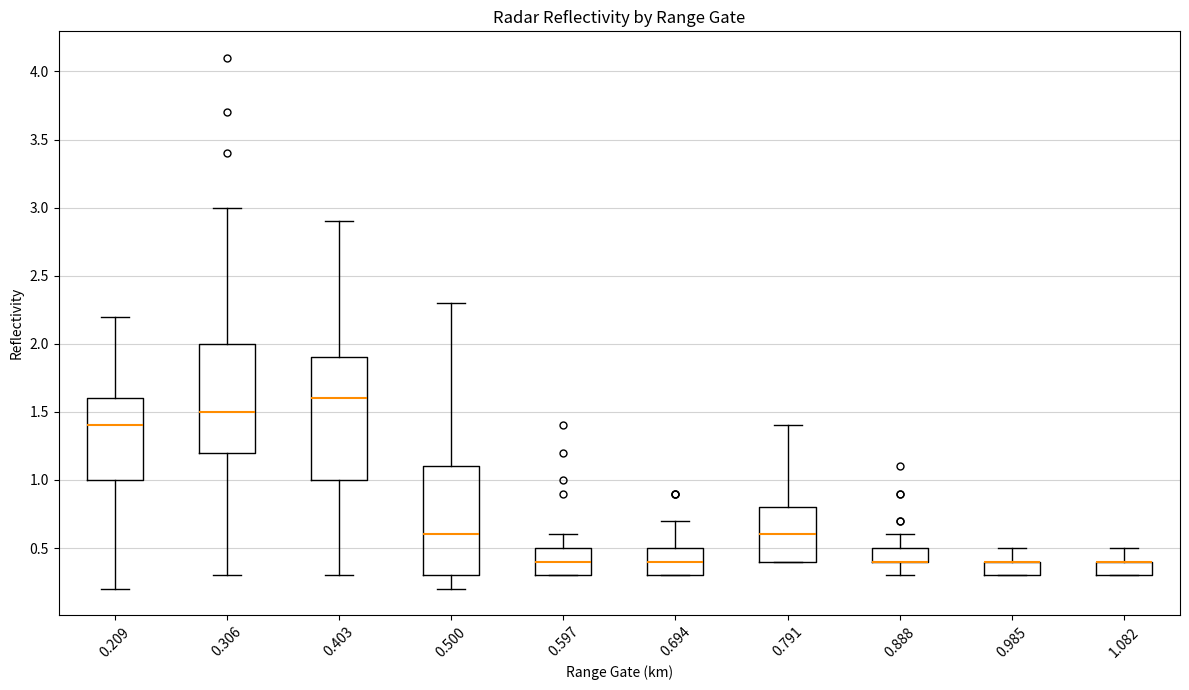

Reading left to right, read every box against the y-axis: the position of its median line, the range the box covers, and the ends of its whiskers. The values are not printed on the chart, so give them approximately, as read against the axis.

0.209: median 1.4, box 1.0 to 1.6, whiskers 0.2 to 2.2
0.306: median 1.5, box 1.2 to 2.0, whiskers 0.3 to 3.0
0.403: median 1.6, box 1.0 to 1.9, whiskers 0.3 to 2.9
0.500: median 0.6, box 0.3 to 1.1, whiskers 0.2 to 2.3
0.597: median 0.4, box 0.3 to 0.5, whiskers 0.3 to 0.6
0.694: median 0.4, box 0.3 to 0.5, whiskers 0.3 to 0.7
0.791: median 0.6, box 0.4 to 0.8, whiskers 0.4 to 1.4
0.888: median 0.4 (drawn on the box's lower edge), box 0.4 to 0.5, whiskers 0.3 to 0.6
0.985: median 0.4 (drawn on the box's upper edge), box 0.3 to 0.4, whiskers 0.3 to 0.5
1.082: median 0.4 (drawn on the box's upper edge), box 0.3 to 0.4, whiskers 0.3 to 0.5